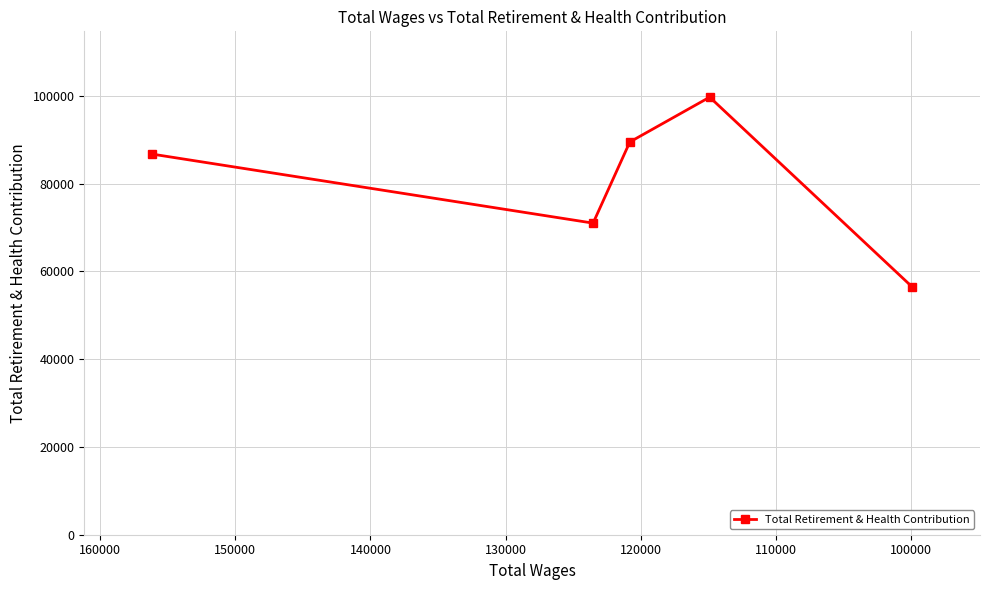

What is the minimum value shown in the chart?

56419